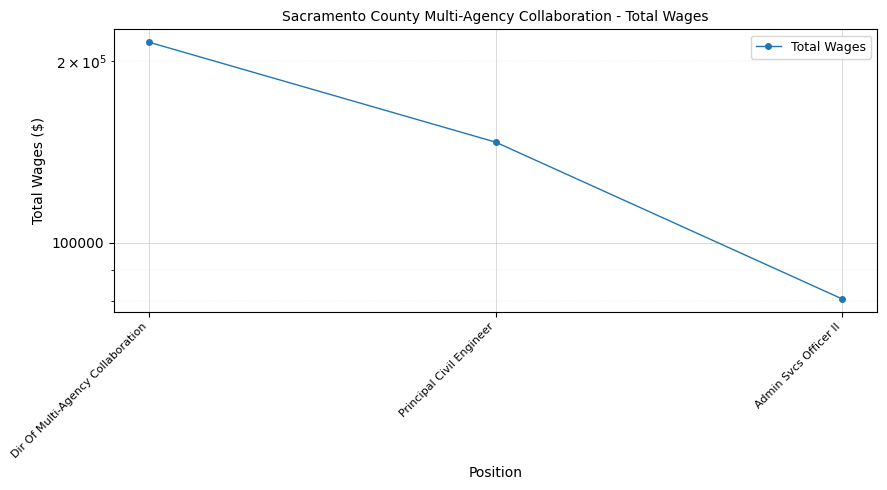

What is the sum of all values?

442053